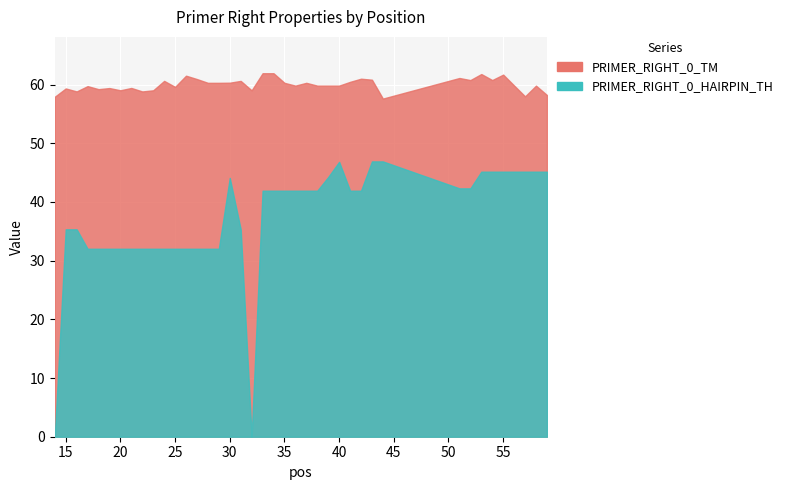

List the series in order of their overall mean, highest first.

PRIMER_RIGHT_0_TM, PRIMER_RIGHT_0_HAIRPIN_TH